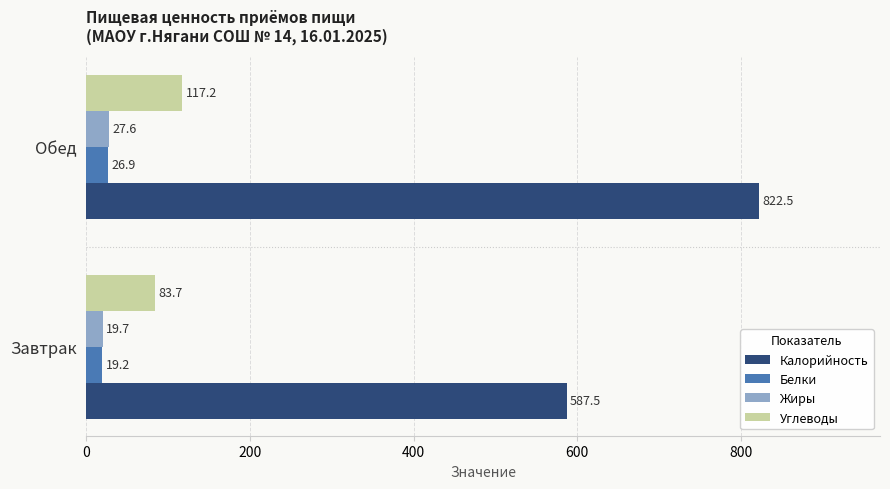

Which series has the largest range (max minus min)?

Калорийность